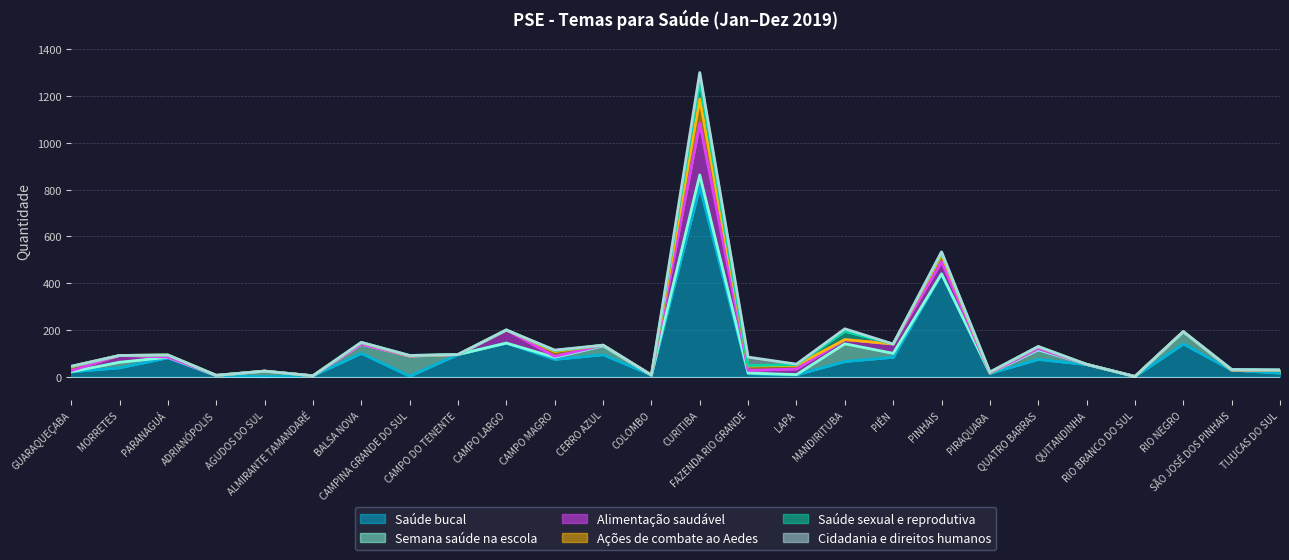

What position from the left is PIRAQUARA?

20